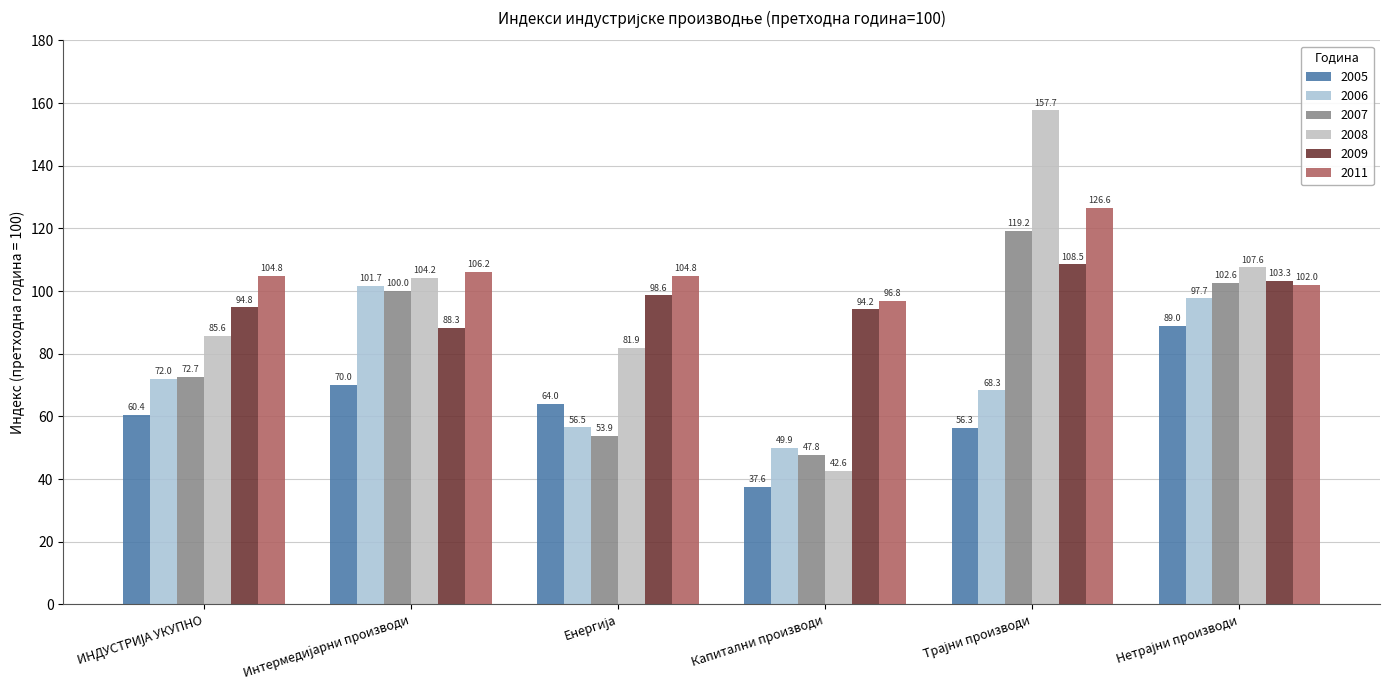

List the series in order of their peak value, lowest first.

2005, 2006, 2009, 2007, 2011, 2008